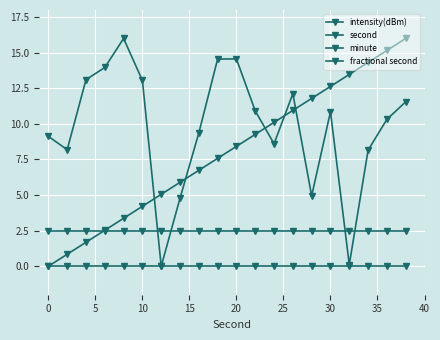

How many values in the second series exceed 8?

10